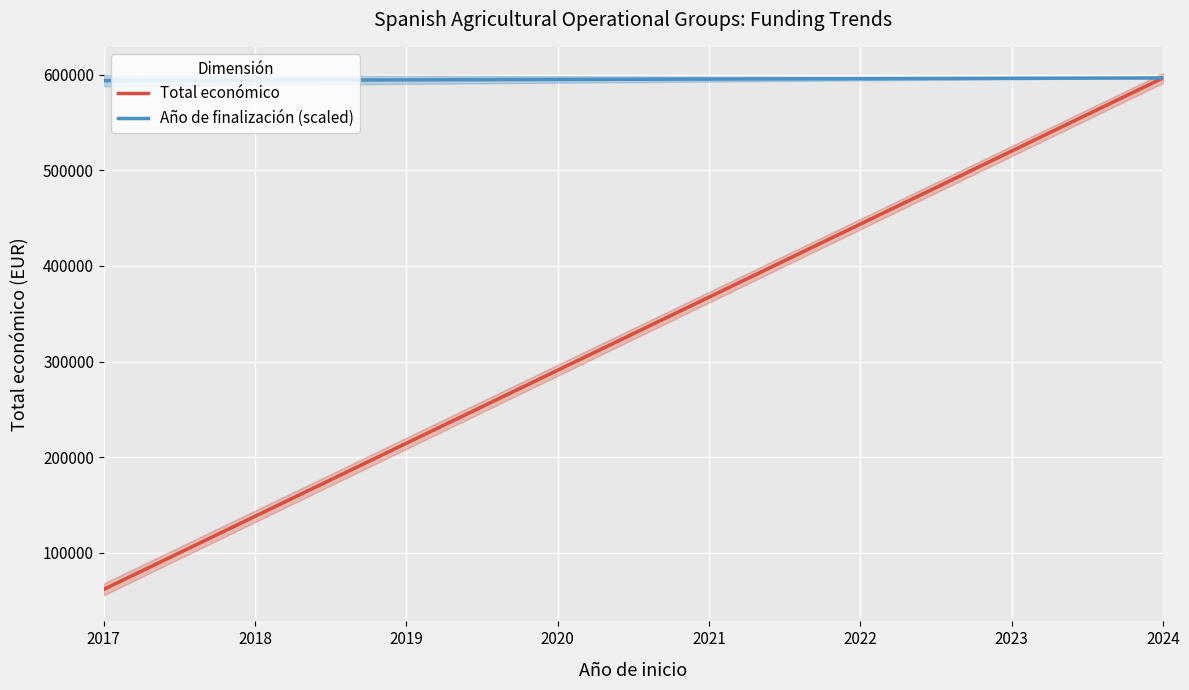

Is the value of Año de finalización (scaled) at 2017 greater than the value of Total económico at 2021?

Yes